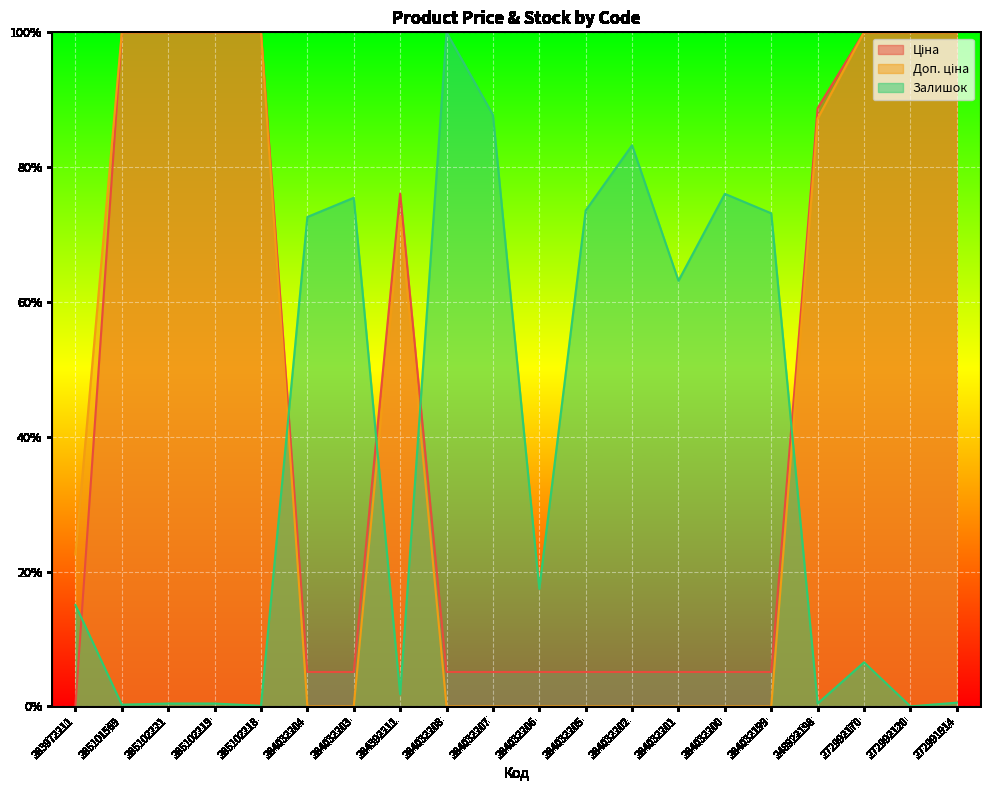

Rank the categories by Доп. ціна value from highest to lowest.

285101569, 285102221, 285102219, 285102218, 272992170, 272992120, 272991914, 248922198, 284392211, 283972211, 284032204, 284032203, 284032208, 284032207, 284032206, 284032205, 284032202, 284032201, 284032200, 284032199